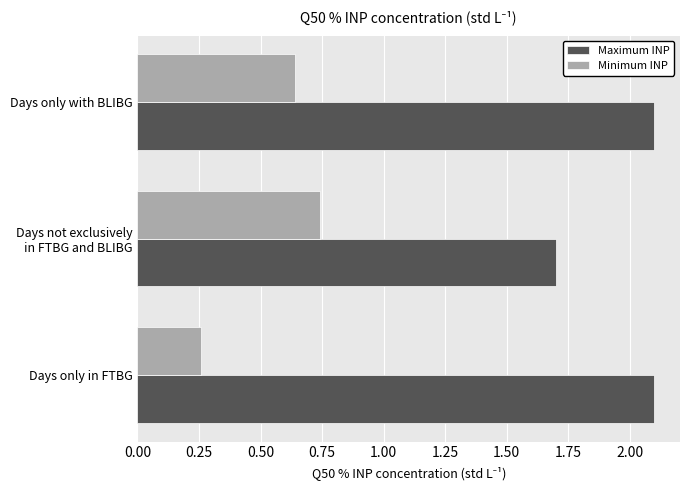

Count the number of categories in the chart.

3